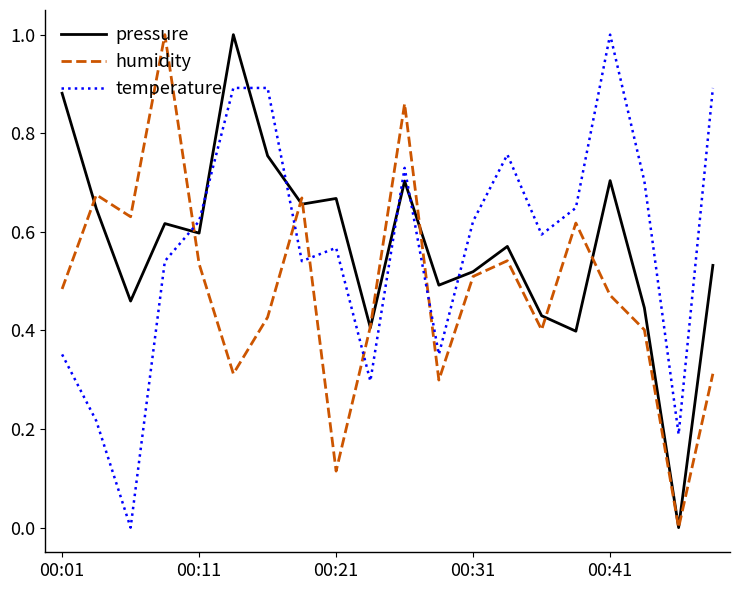

What is the greatest value displayed?

1.0